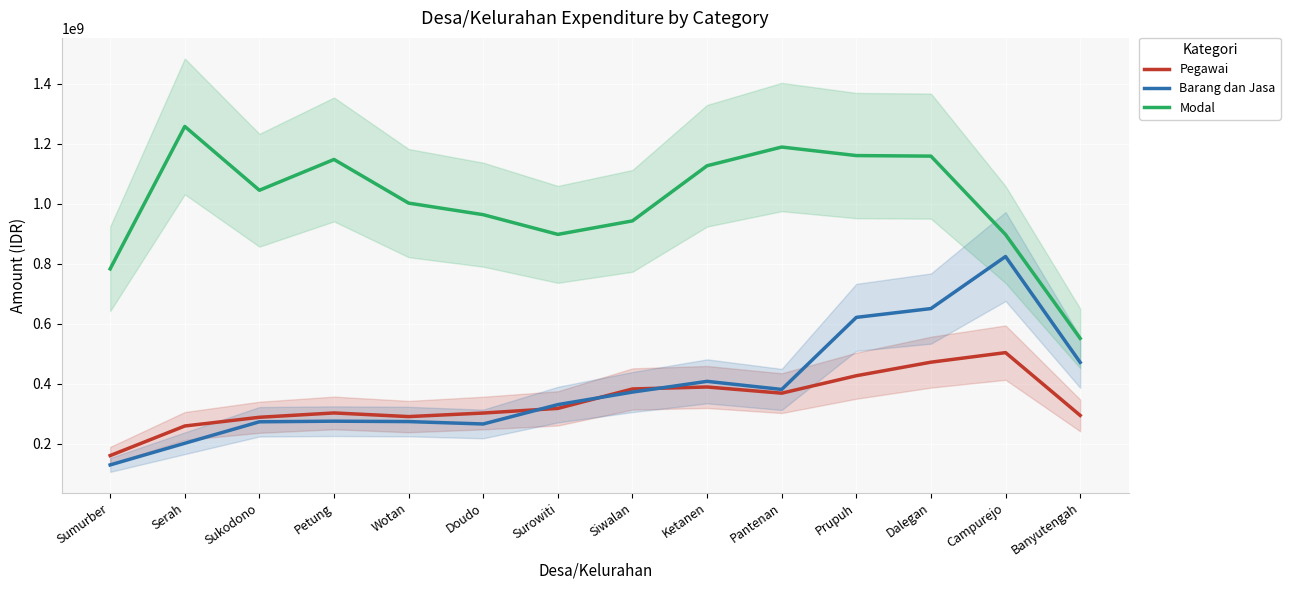

Rank the series by their maximum value, from lowest to highest.

Pegawai, Barang dan Jasa, Modal